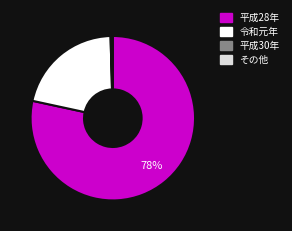

To the nearest percent, what is the average slice percentage?

25%